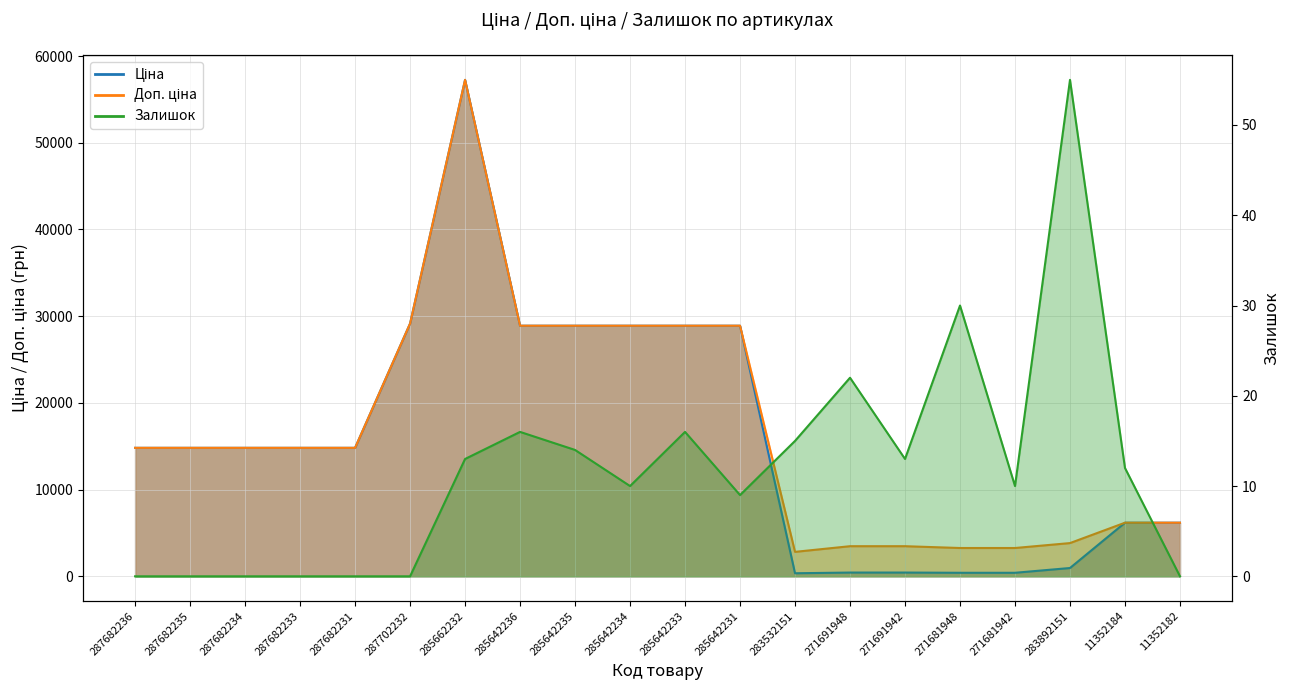

Which series has the largest total across all categories?

Доп. ціна